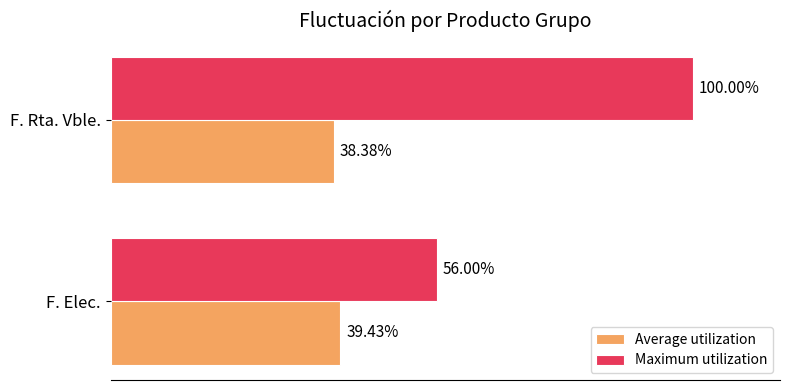

What are all the series names shown in the legend?

Average utilization, Maximum utilization